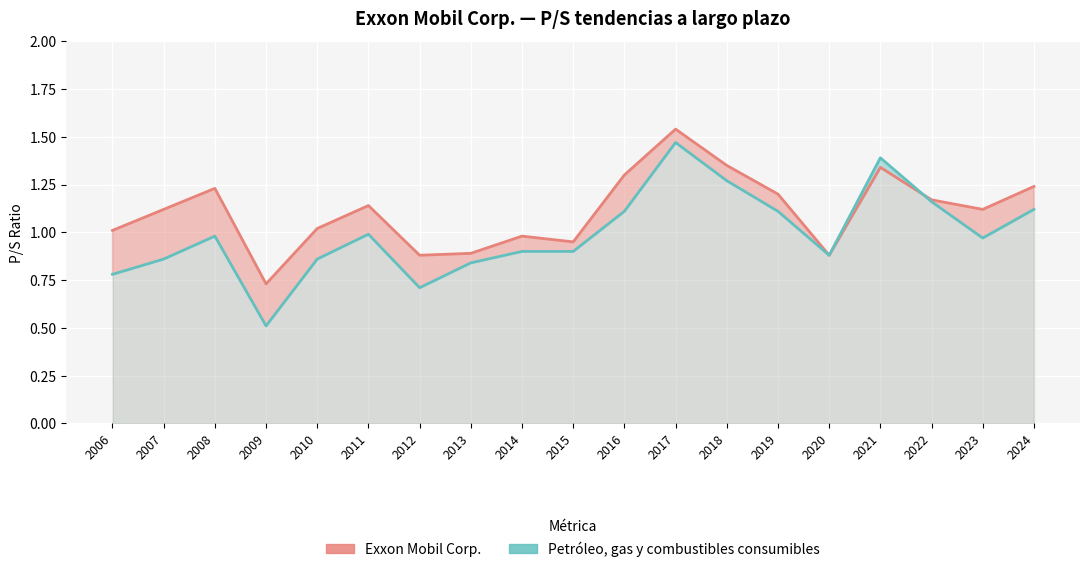

The value of Exxon Mobil Corp. at 2020 is 0.9. True or false?

True